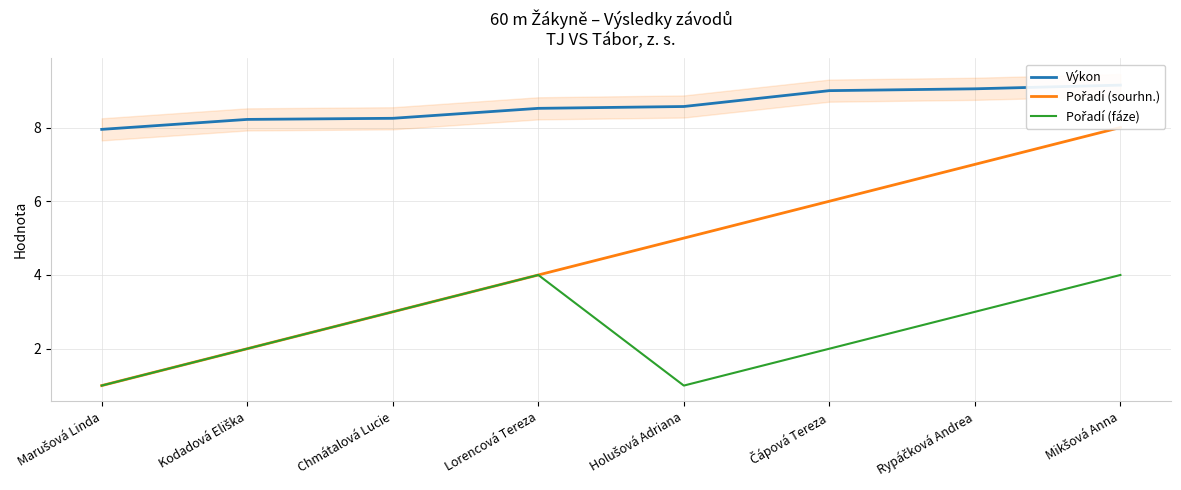

Reading left to right, extract all data points from this chart.

Výkon: 8.0	8.2	8.2	8.5	8.6	9.0	9.1	9.2
Pořadí (sourhn.): 1.0	2.0	3.0	4.0	5.0	6.0	7.0	8.0
Pořadí (fáze): 1.0	2.0	3.0	4.0	1.0	2.0	3.0	4.0